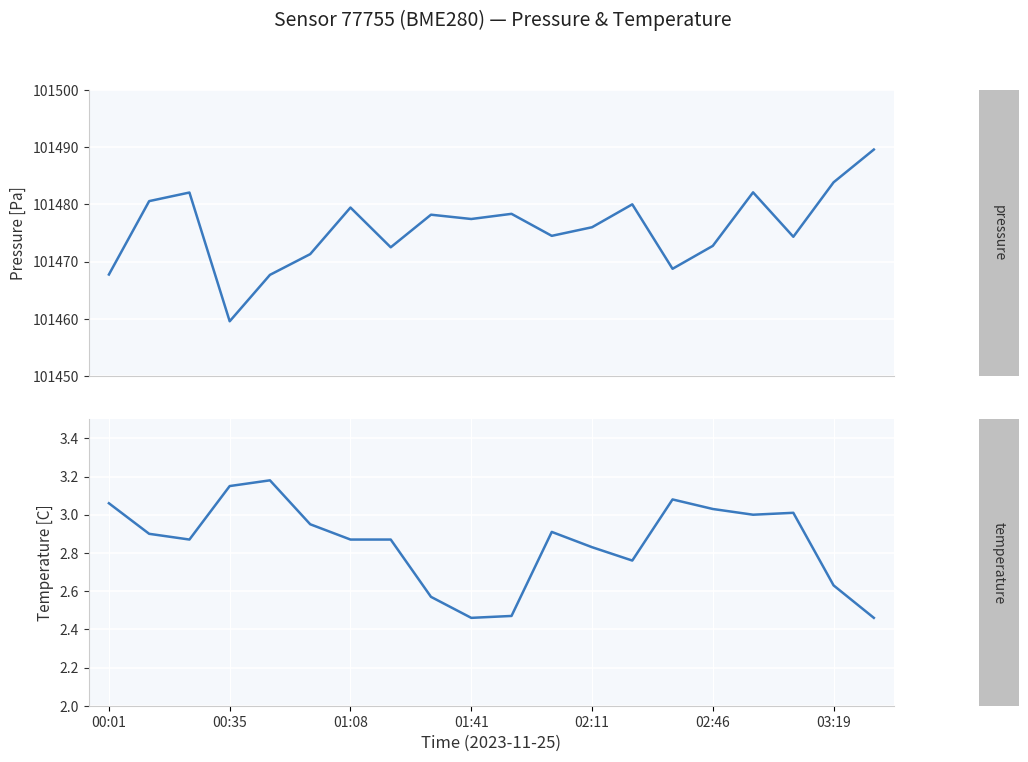

Reading left to right, transcribe all the data shown in this chart.

pressure: 101467.8	101480.6	101482.1	101459.6	101467.7	101471.3	101479.4	101472.5	101478.2	101477.4	101478.3	101474.5	101476.0	101480.0	101468.8	101472.8	101482.1	101474.3	101483.8	101489.6
temperature: 3.1	2.9	2.9	3.1	3.2	3.0	2.9	2.9	2.6	2.5	2.5	2.9	2.8	2.8	3.1	3.0	3.0	3.0	2.6	2.5